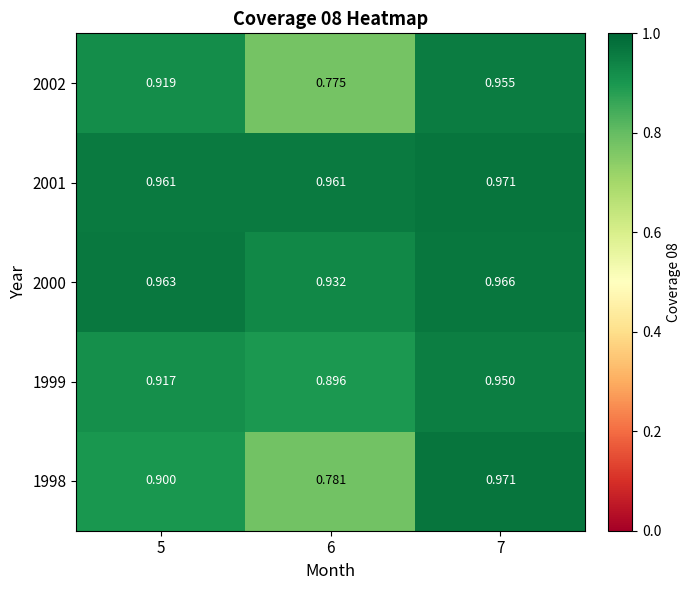

Is the value of 1999 at 7 greater than the value of 2002 at 6?

Yes